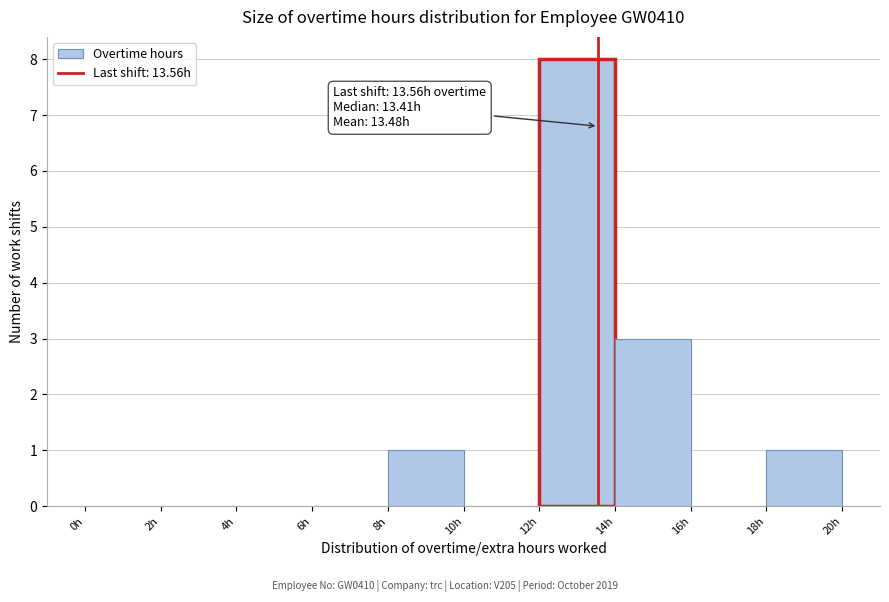

Which range on the x-axis has the tallest bar?

12 to 14